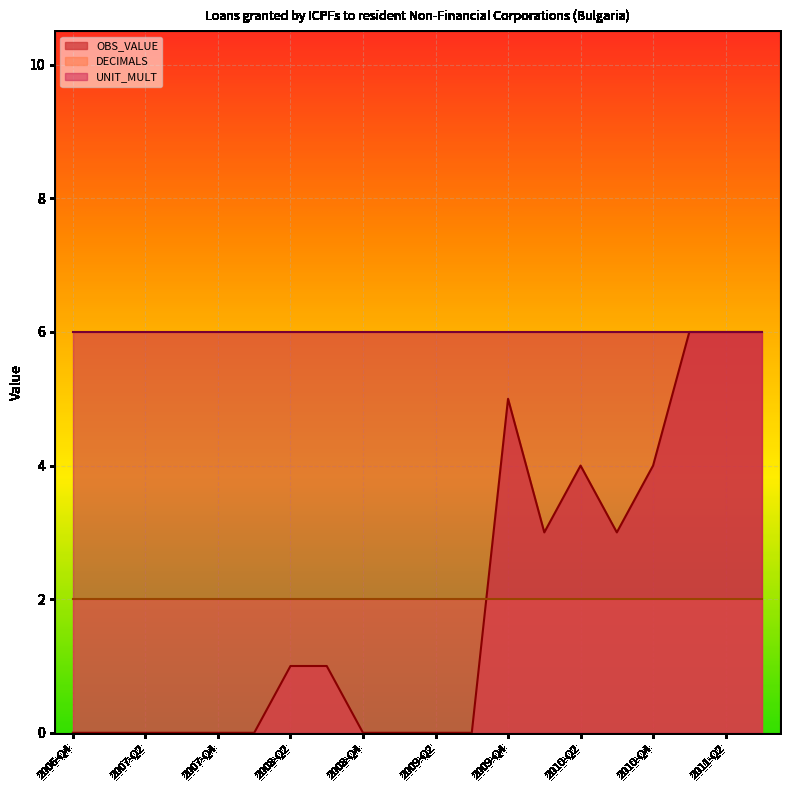

List the labels in order of OBS_VALUE value, largest first.

2011-Q1, 2011-Q2, 2011-Q3, 2009-Q4, 2010-Q2, 2010-Q4, 2010-Q1, 2010-Q3, 2008-Q2, 2008-Q3, 2006-Q4, 2007-Q1, 2007-Q2, 2007-Q3, 2007-Q4, 2008-Q1, 2008-Q4, 2009-Q1, 2009-Q2, 2009-Q3